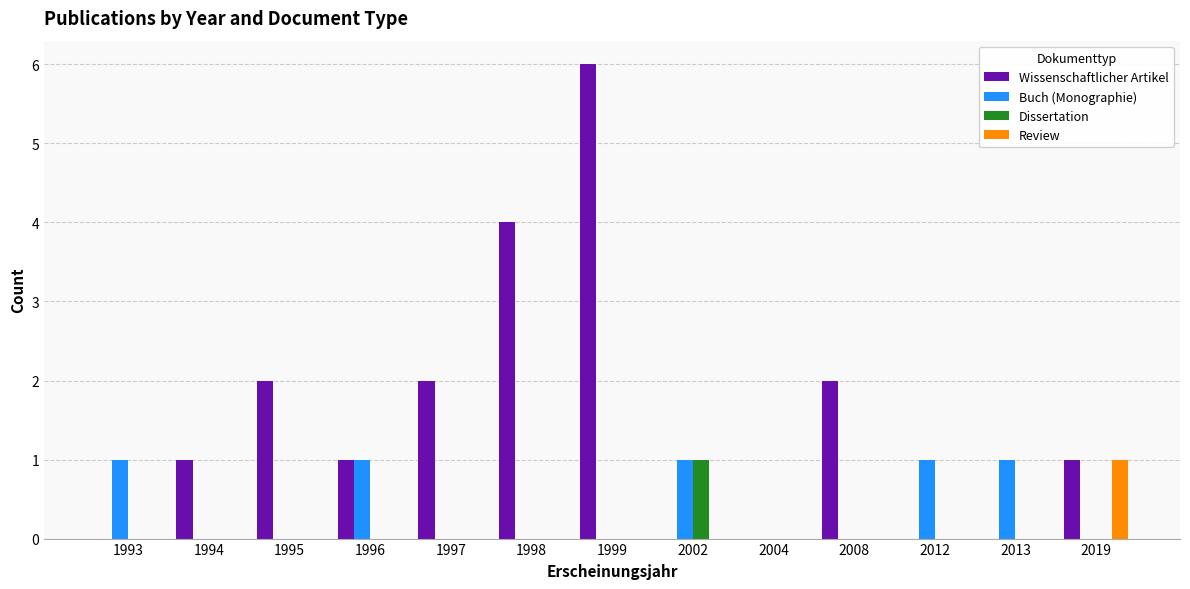

Between 2004 and 2008, which series saw the biggest shift?

Wissenschaftlicher Artikel